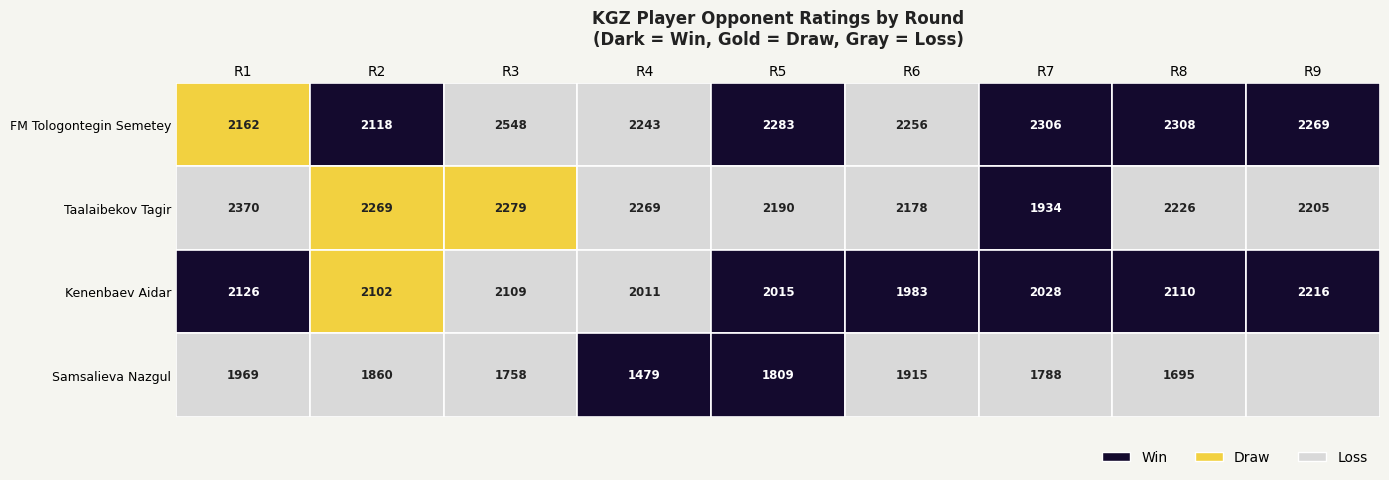

What is the approximate value of FM Tologontegin Semetey at 5?

2256